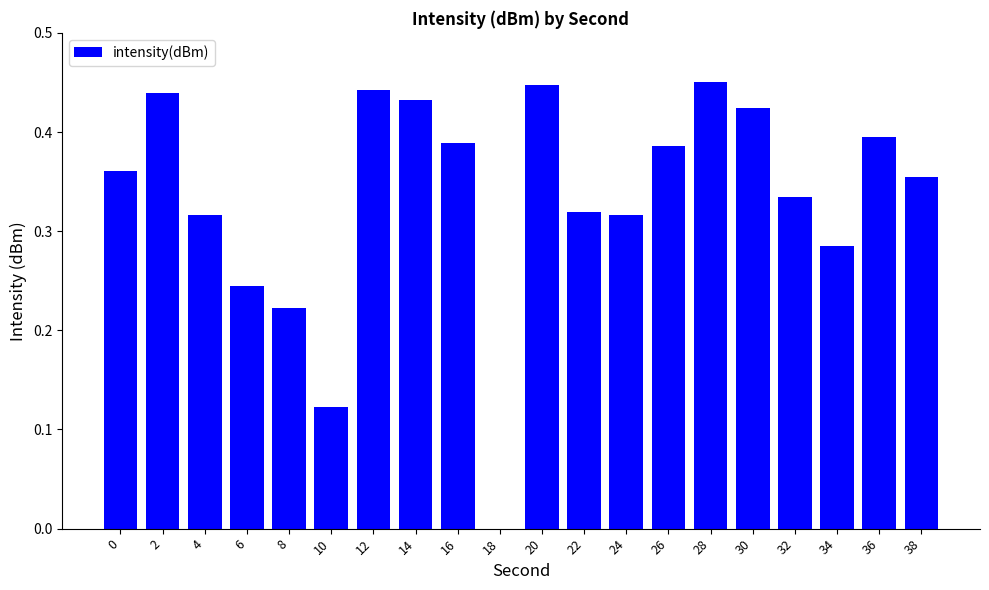

What is the sum of the values at 24 and 16?

0.7